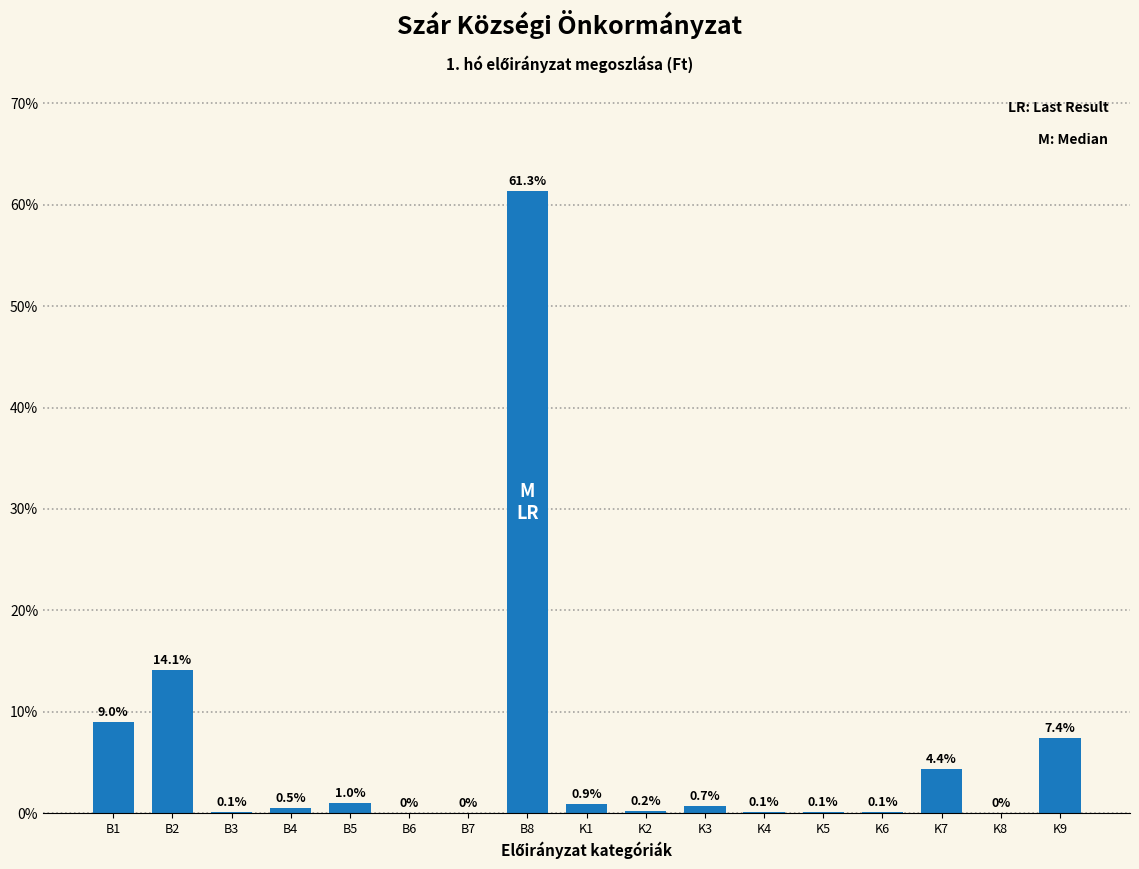

Reading right to left, list all the values displayed in this chart.

K9=7.4	K8=0.0	K7=4.4	K6=0.1	K5=0.1	K4=0.1	K3=0.7	K2=0.2	K1=0.9	B8=61.3	B7=0.0	B6=0.0	B5=1.0	B4=0.5	B3=0.1	B2=14.1	B1=9.0